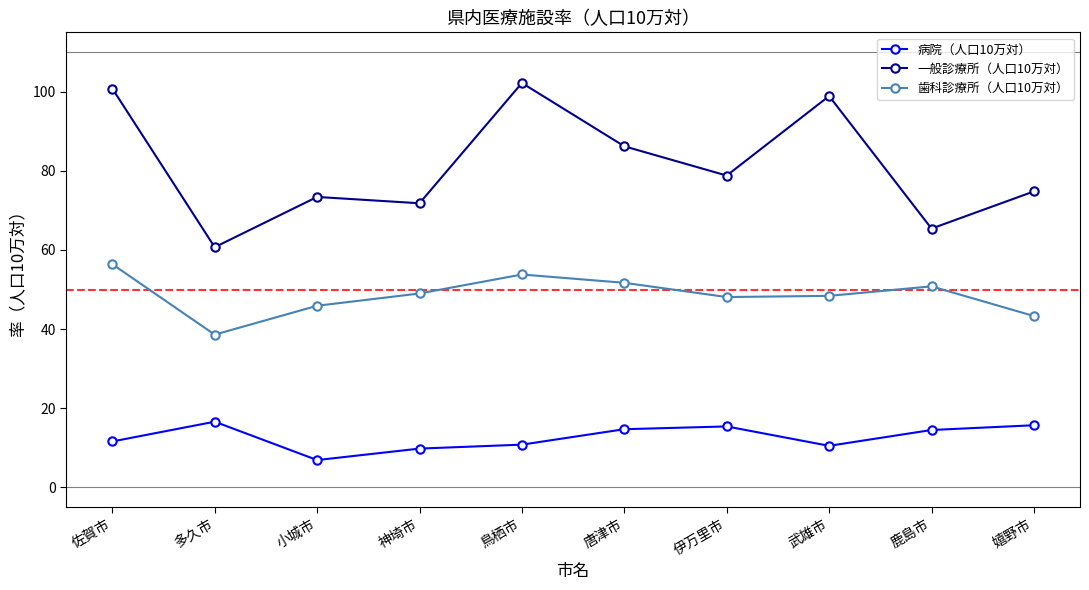

What is the difference between the 病院（人口10万対） values at 嬉野市 and 鹿島市?

1.2